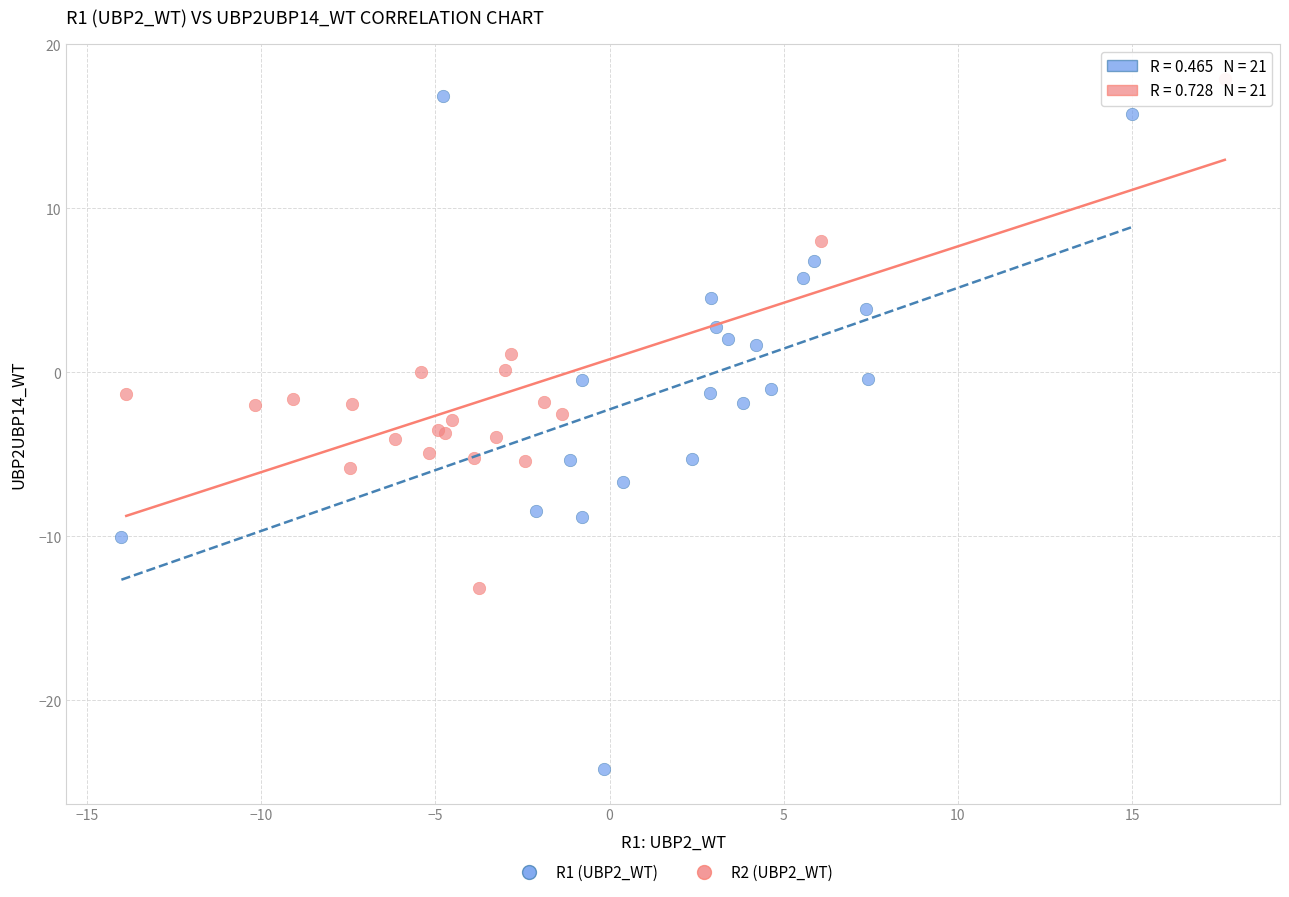

Which series contains the lowest Y value?

R1 (UBP2_WT)